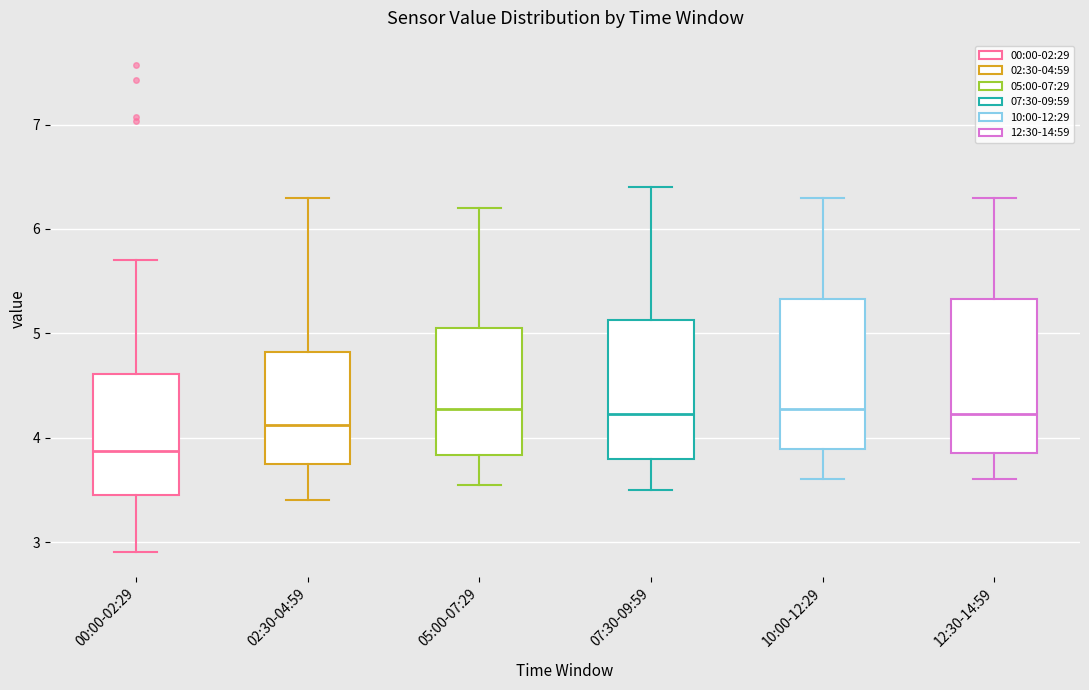

Reading left to right, transcribe this box plot: for each box, give where its median line is, the range the box spans, and where its two whiskers end, as read against the y-axis. The values are not printed on the chart, so give them approximately, as read against the axis.

00:00-02:29: median 3.9, box 3.5 to 4.6, whiskers 2.9 to 5.7
02:30-04:59: median 4.1, box 3.8 to 4.8, whiskers 3.4 to 6.3
05:00-07:29: median 4.3, box 3.8 to 5.1, whiskers 3.6 to 6.2
07:30-09:59: median 4.2, box 3.8 to 5.1, whiskers 3.5 to 6.4
10:00-12:29: median 4.3, box 3.9 to 5.3, whiskers 3.6 to 6.3
12:30-14:59: median 4.2, box 3.9 to 5.3, whiskers 3.6 to 6.3